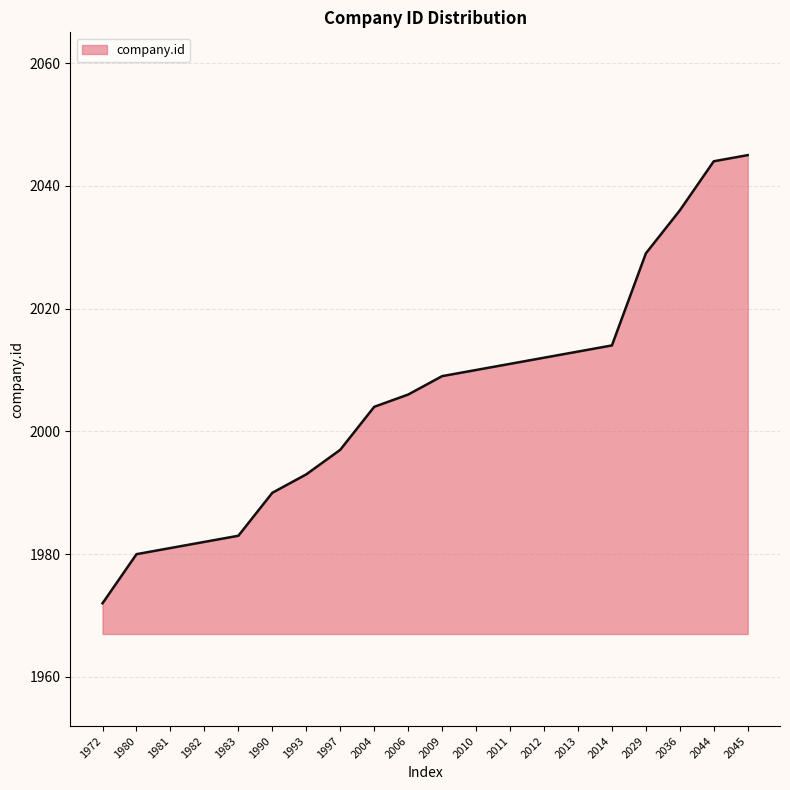

Reading left to right, transcribe all the data shown in this chart.

1972=1972	1980=1980	1981=1981	1982=1982	1983=1983	1990=1990	1993=1993	1997=1997	2004=2004	2006=2006	2009=2009	2010=2010	2011=2011	2012=2012	2013=2013	2014=2014	2029=2029	2036=2036	2044=2044	2045=2045